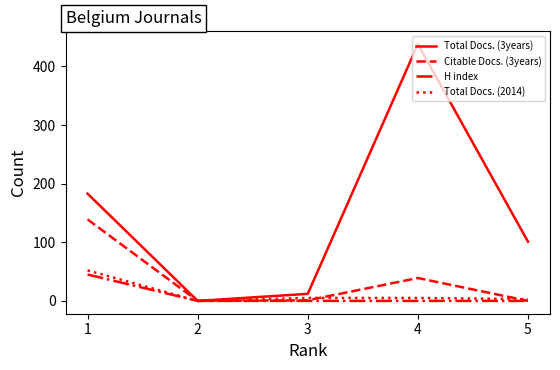

What is the sum of all Total Docs. (3years) values?

734